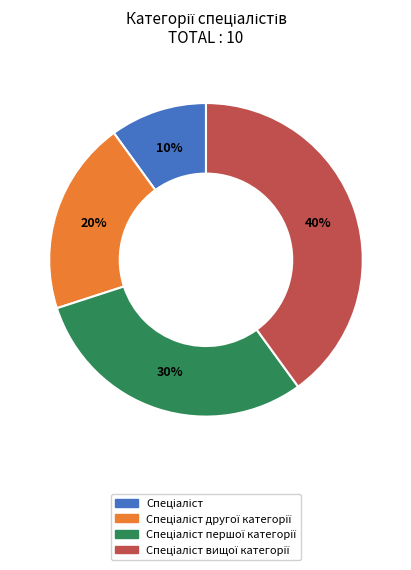

Does any single category account for the majority?

No